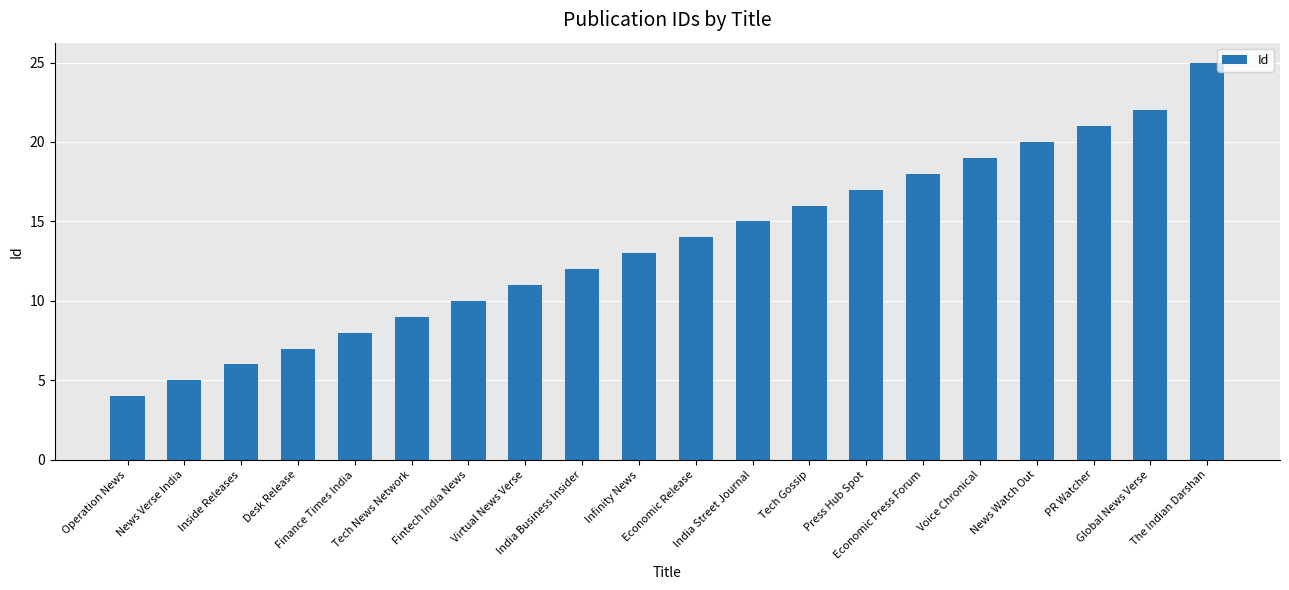

List the labels in order of value, largest first.

The Indian Darshan, Global News Verse, PR Watcher, News Watch Out, Voice Chronical, Economic Press Forum, Press Hub Spot, Tech Gossip, India Street Journal, Economic Release, Infinity News, India Business Insider, Virtual News Verse, Fintech India News, Tech News Network, Finance Times India, Desk Release, Inside Releases, News Verse India, Operation News